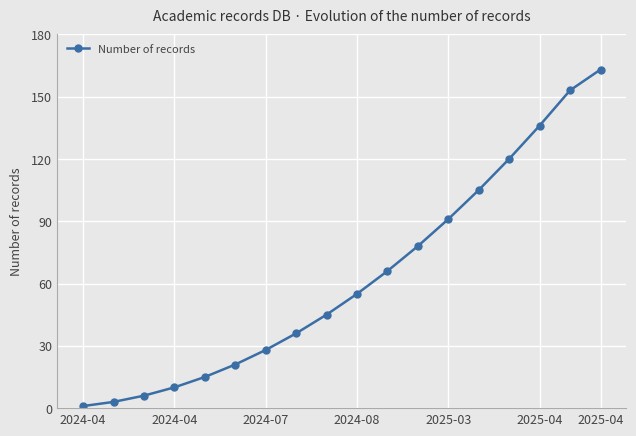

What is the value of the 14th point from the left?

105